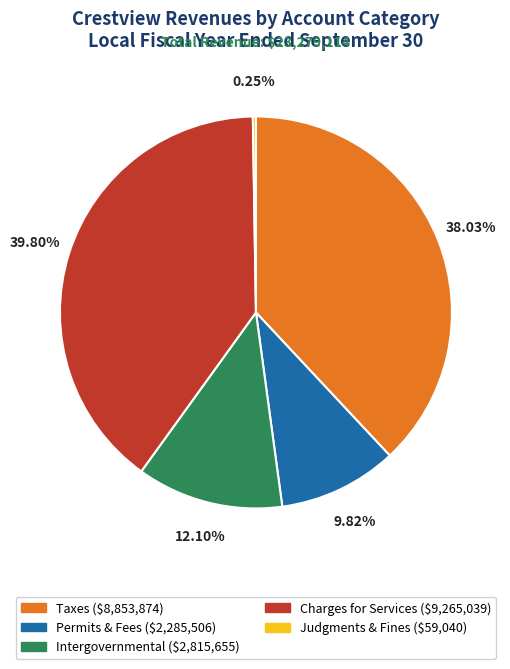

Is there a majority slice in this chart?

No